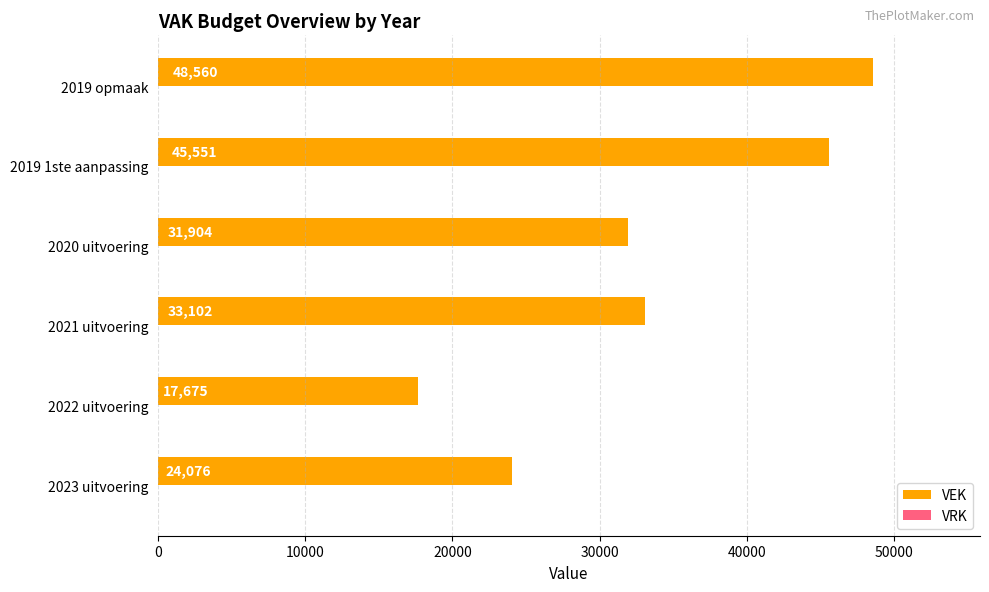

List the labels in order of value, largest first.

2019 opmaak, 2019 1ste aanpassing, 2021 uitvoering, 2020 uitvoering, 2023 uitvoering, 2022 uitvoering